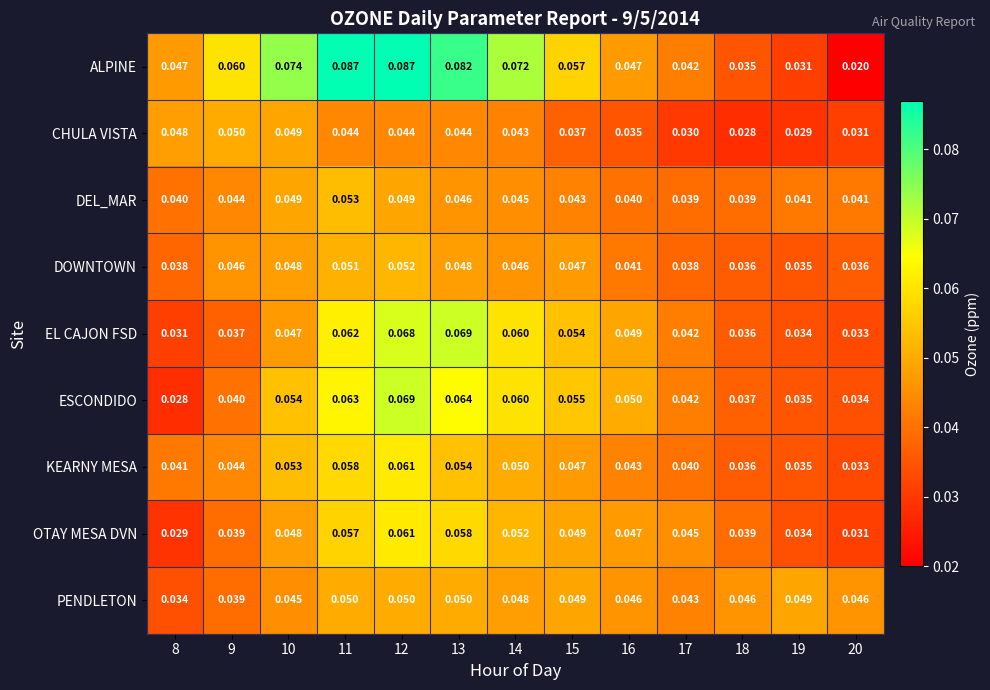

At how many categories does at least one series exceed 0?

13